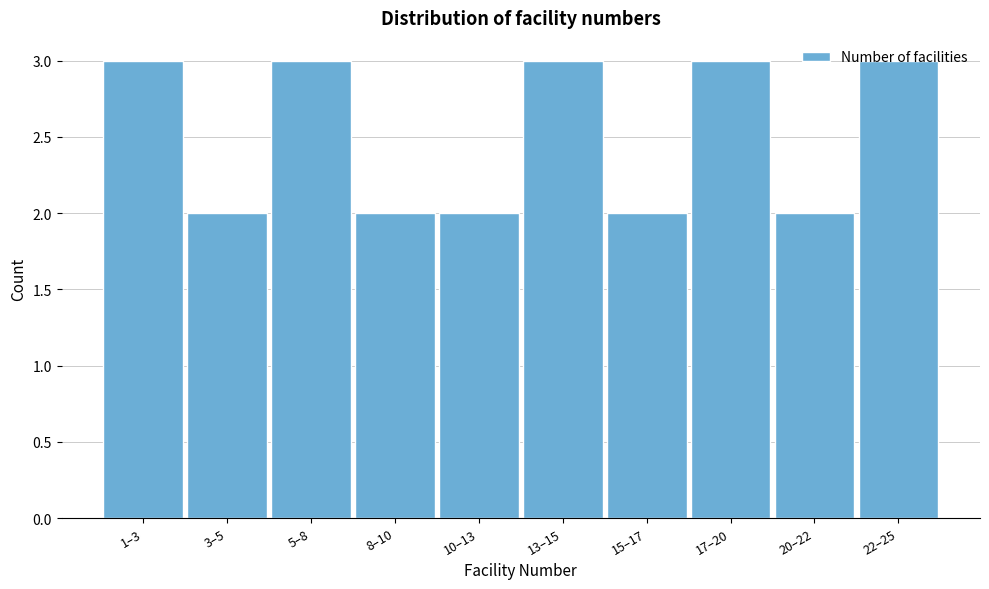

Which has a higher value, 8–10 or 1–3?

1–3